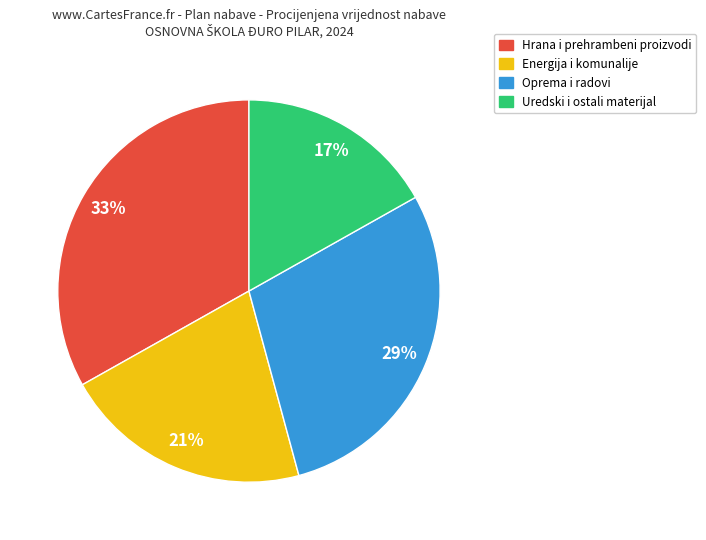

Is there a majority slice in this chart?

No